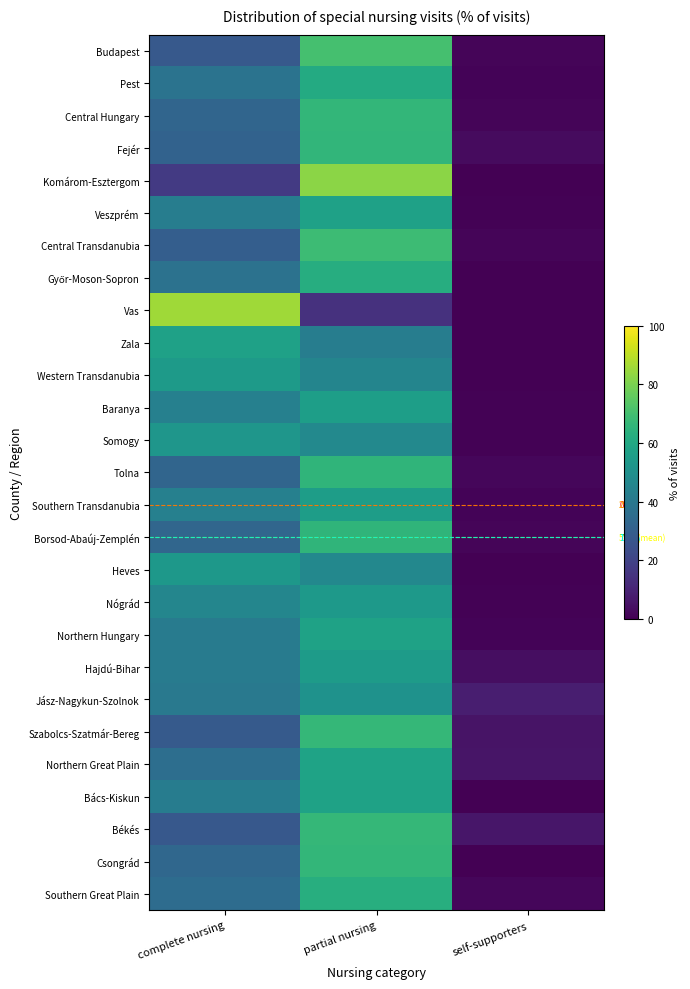

List the labels in order of Northern Hungary value, smallest first.

self-supporters, complete nursing, partial nursing